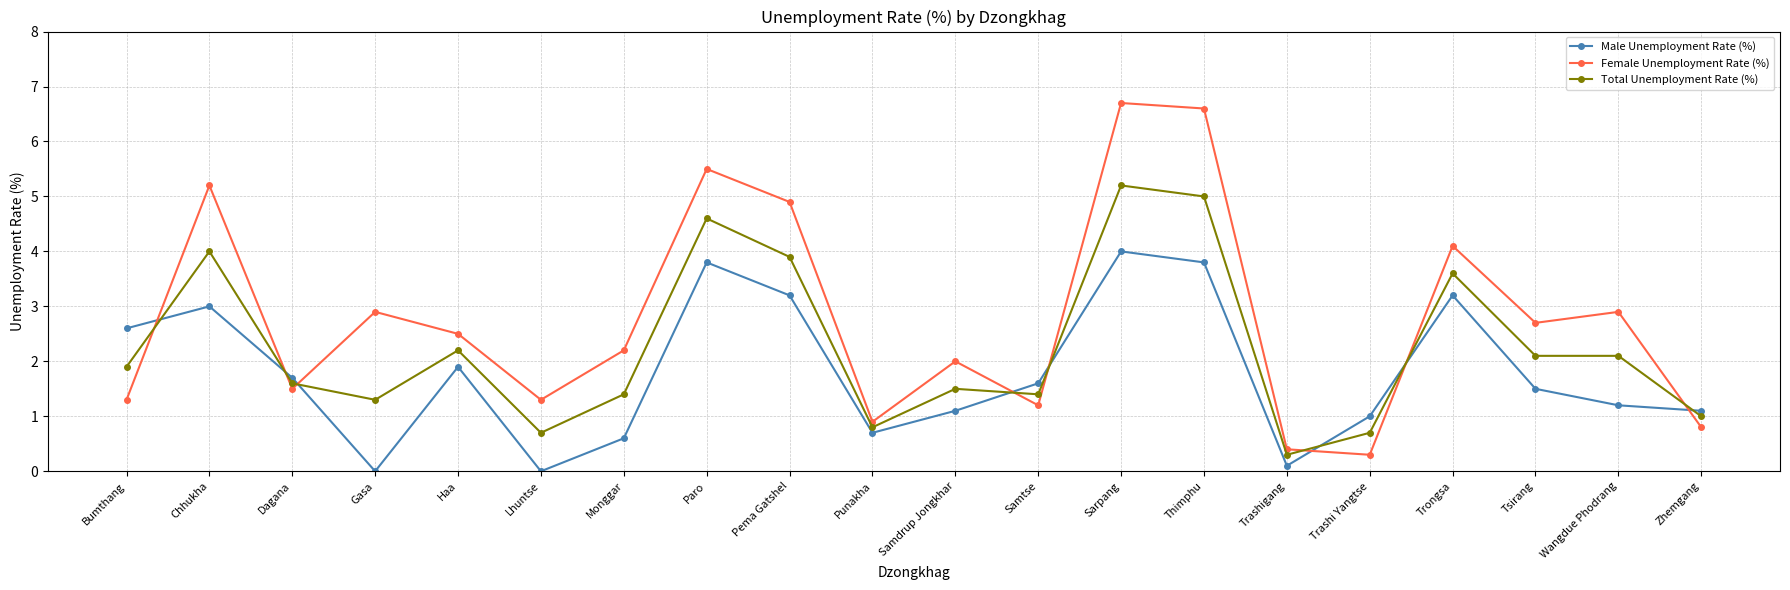

Where is the first local maximum for Male Unemployment Rate (%)?

Chhukha